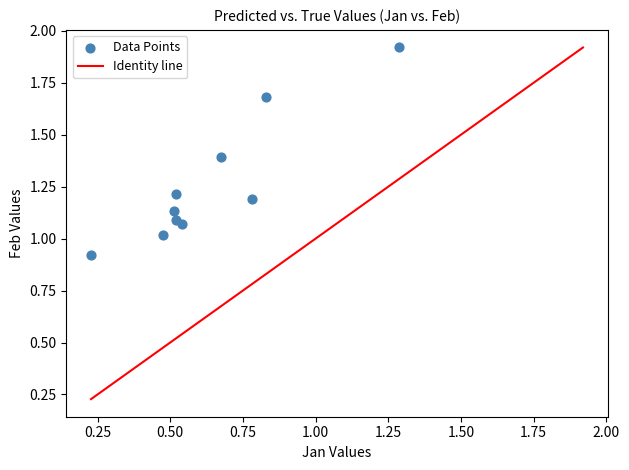

What is the range of Y values (max minus min)?

1.0